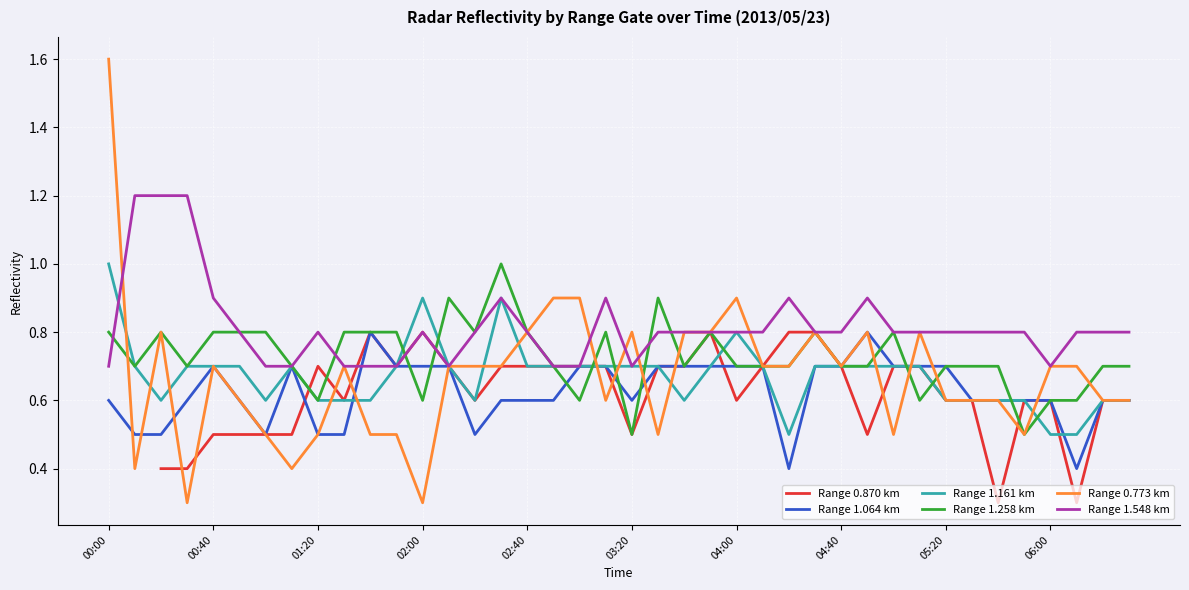

How many lines are shown in the chart?

6